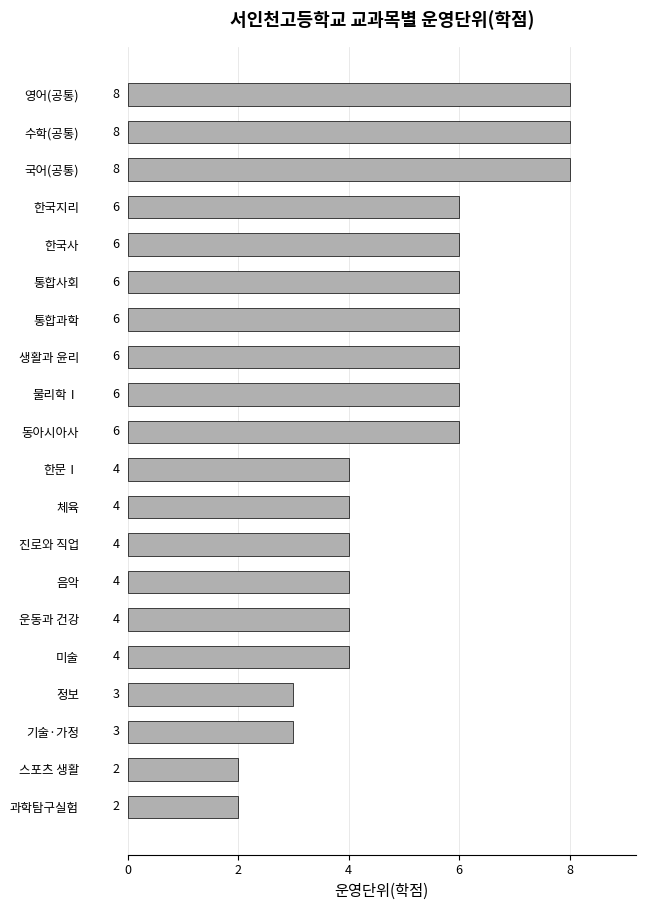

What is the ratio of the value at 통합사회 to the value at 영어(공통)?

0.8